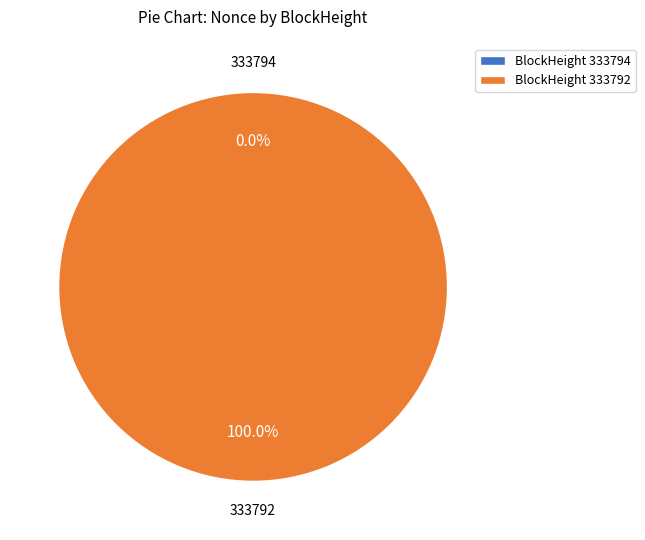

What is the largest slice in the pie chart?

333792